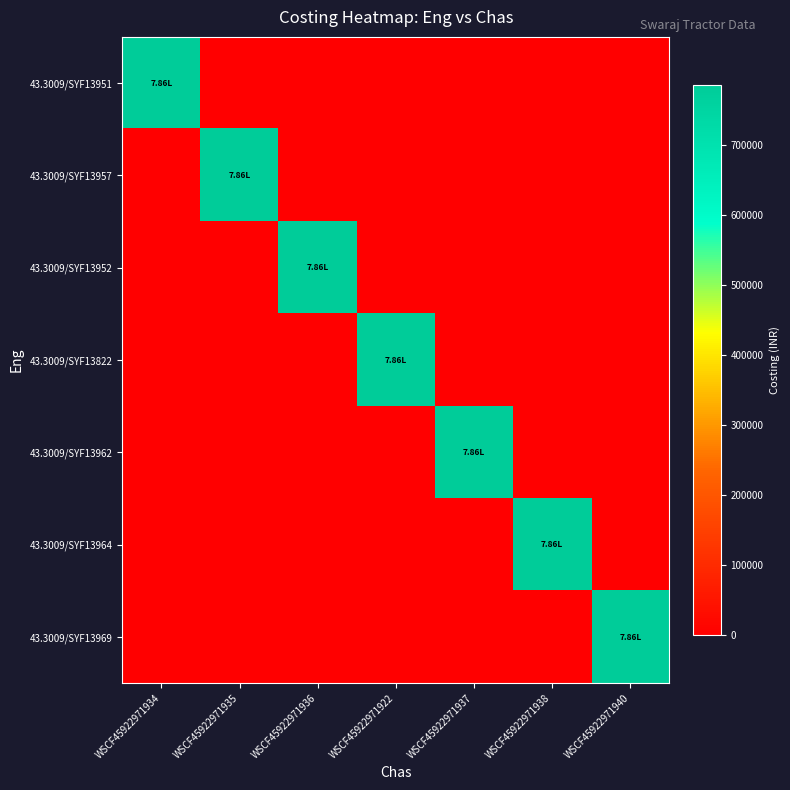

Which category has the lowest value across all series?

WSCF45922971935